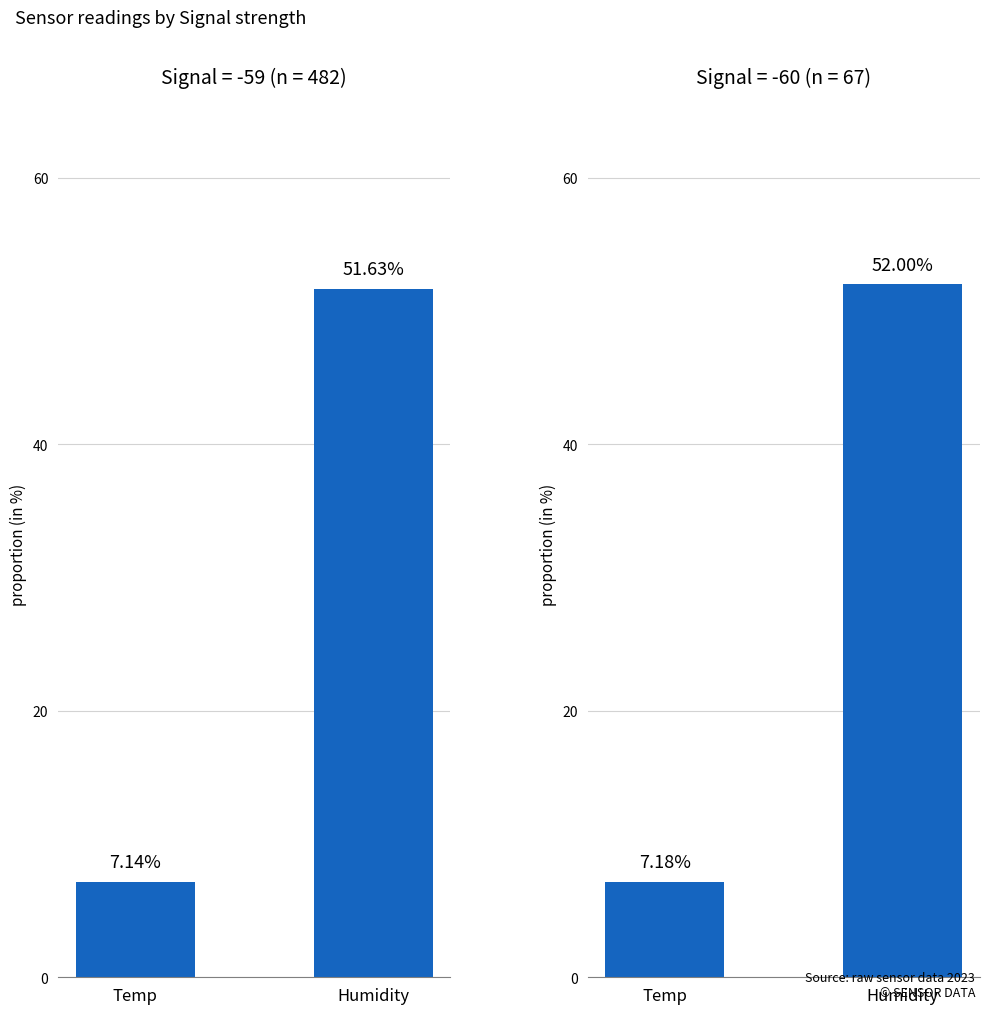

How many distinct data groups are displayed?

2